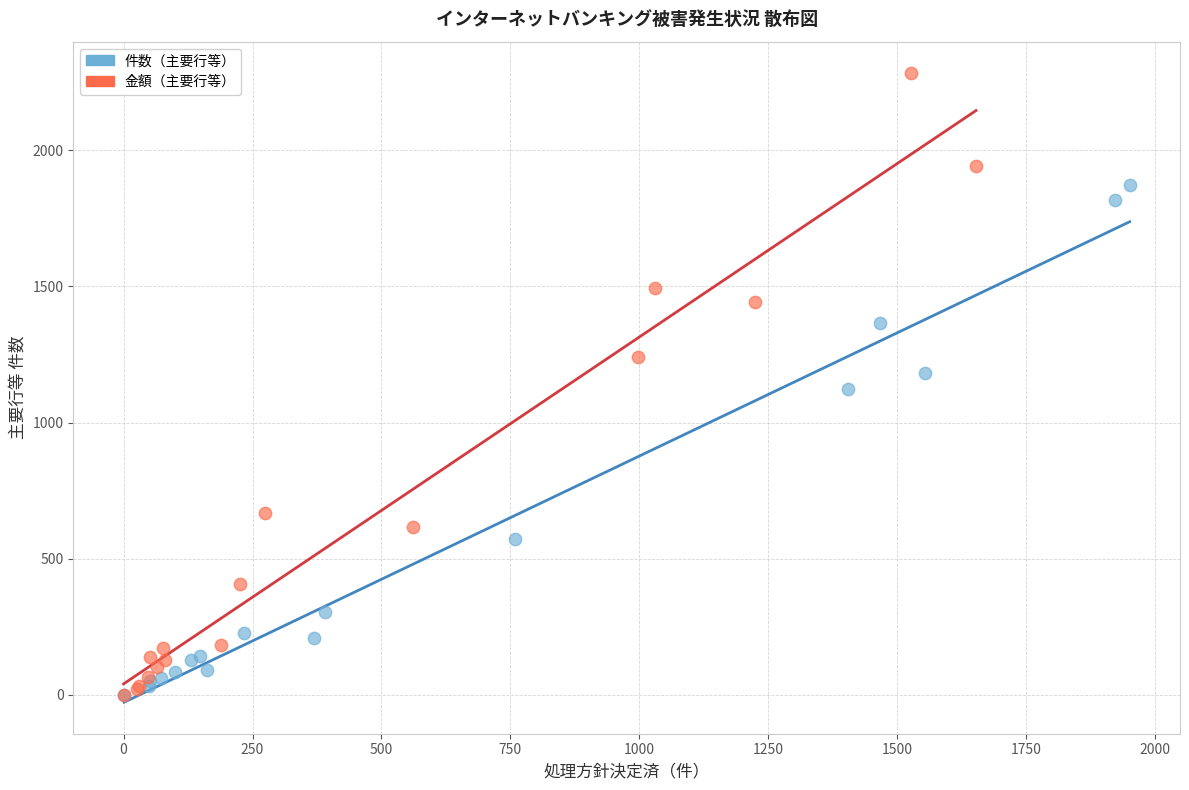

Which series has the largest Y range (max minus min)?

金額（主要行等）